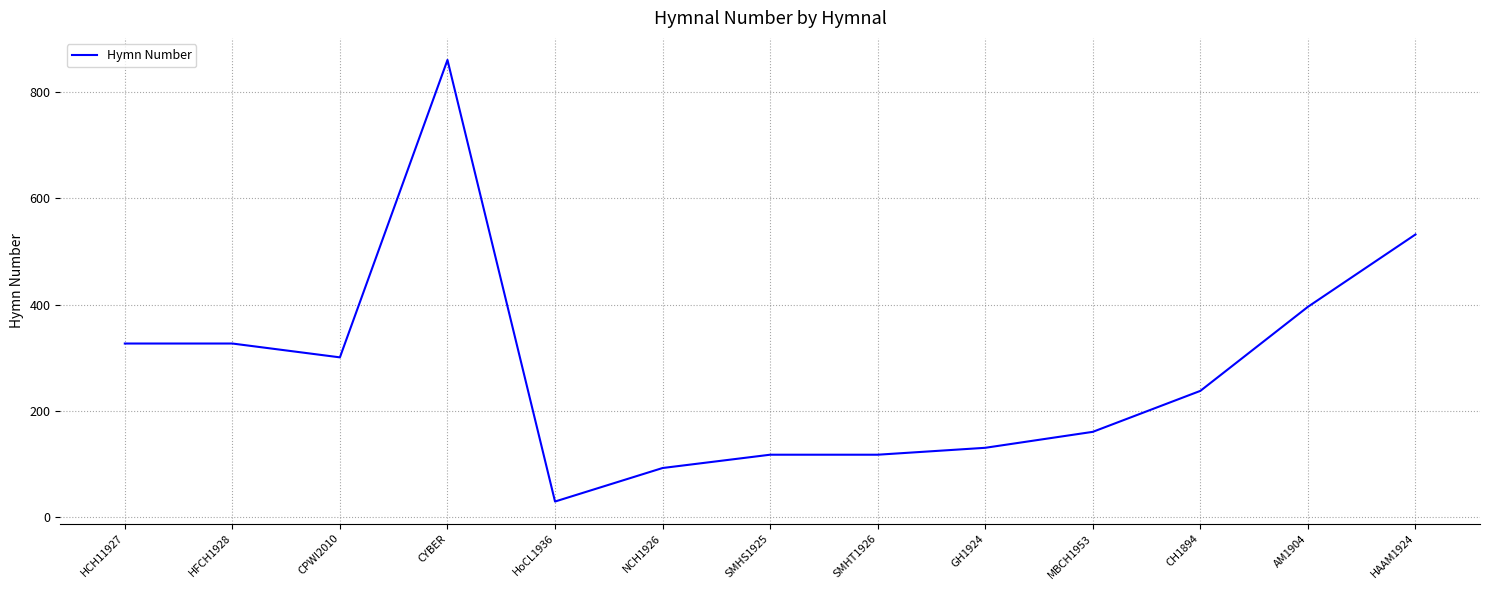

True or false: the data shows 107 at CH1894.

False